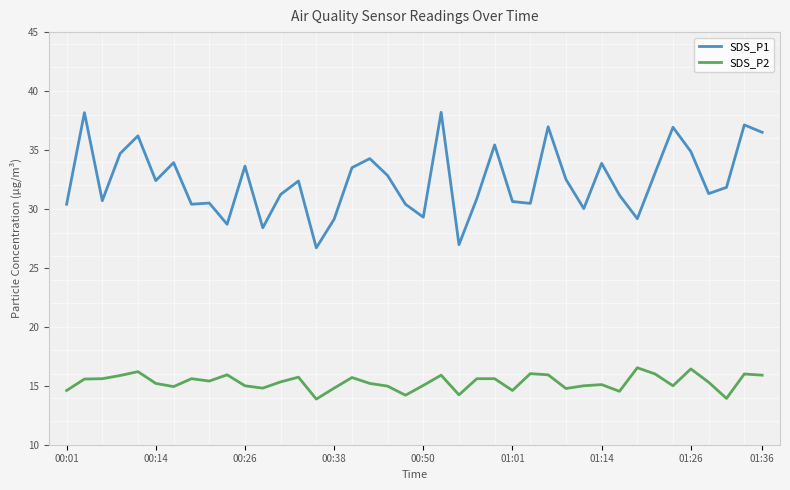

Rank the series by their maximum value, from lowest to highest.

SDS_P2, SDS_P1